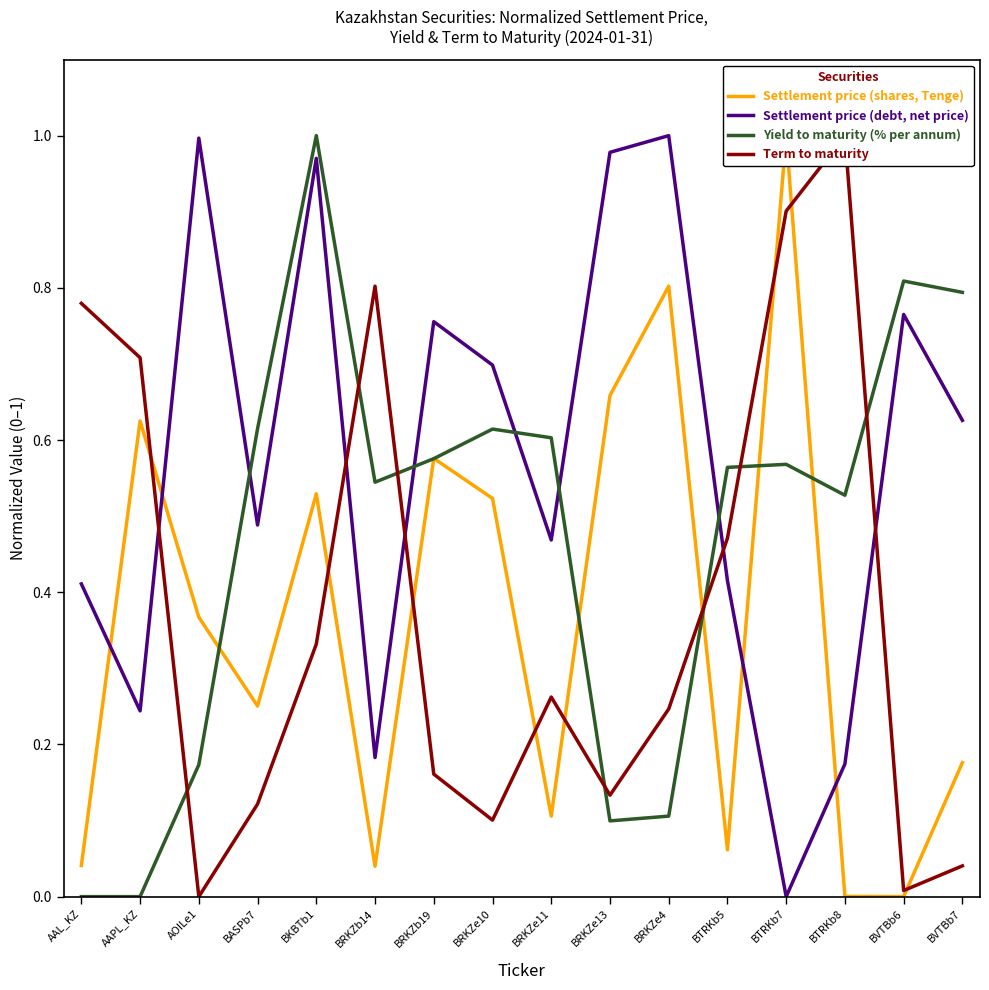

Between which two adjacent categories do Settlement price (shares, Tenge) and Settlement price (debt, net price) first intersect?

AAL_KZ and AAPL_KZ